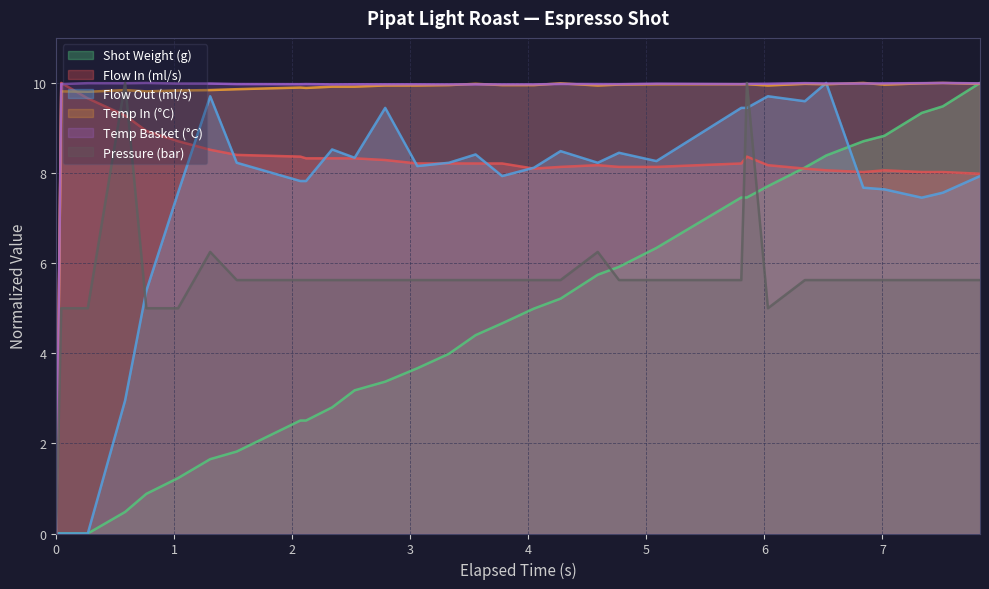

True or false: flow_out and current_total_shot_weight cross at least once.

True